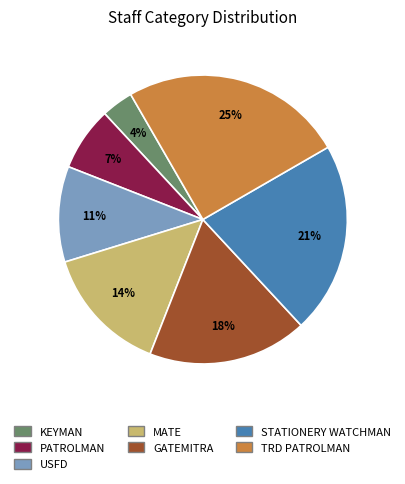

Which category has the smallest portion of the pie?

KEYMAN